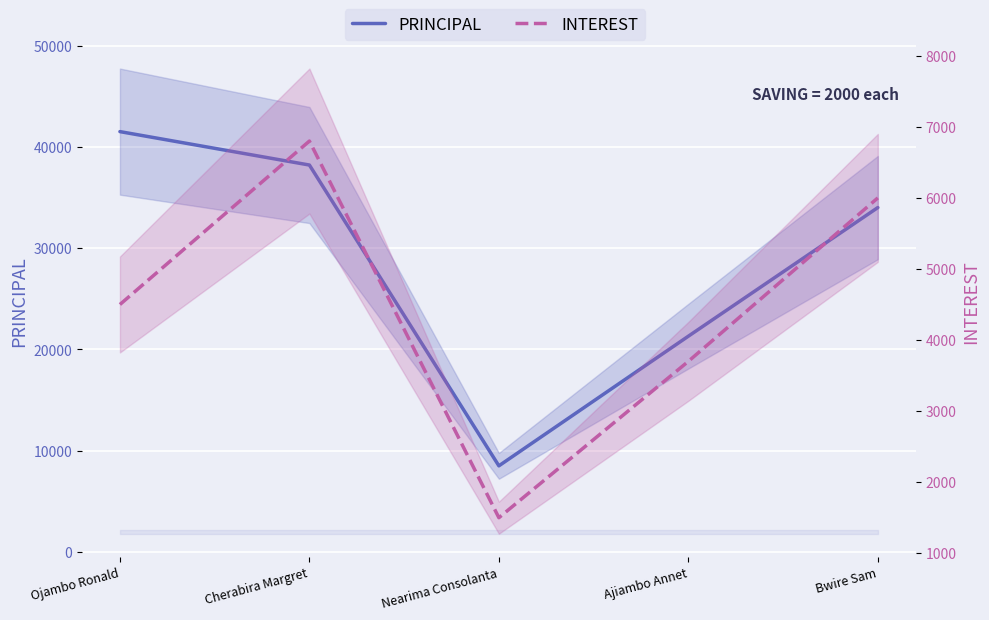

What is the lowest value of the INTEREST series?

1500